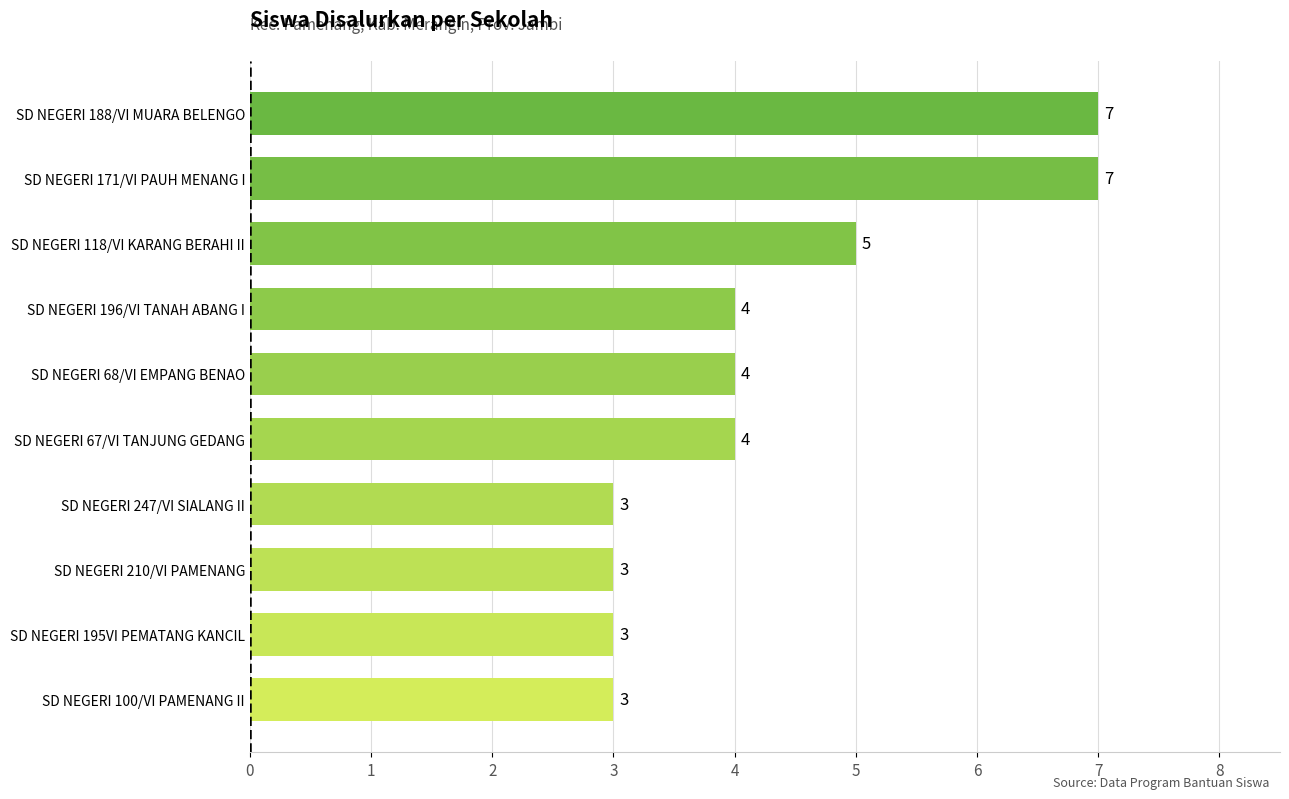

The chart shows a value of 3 at SD NEGERI 210/VI PAMENANG. True or false?

True